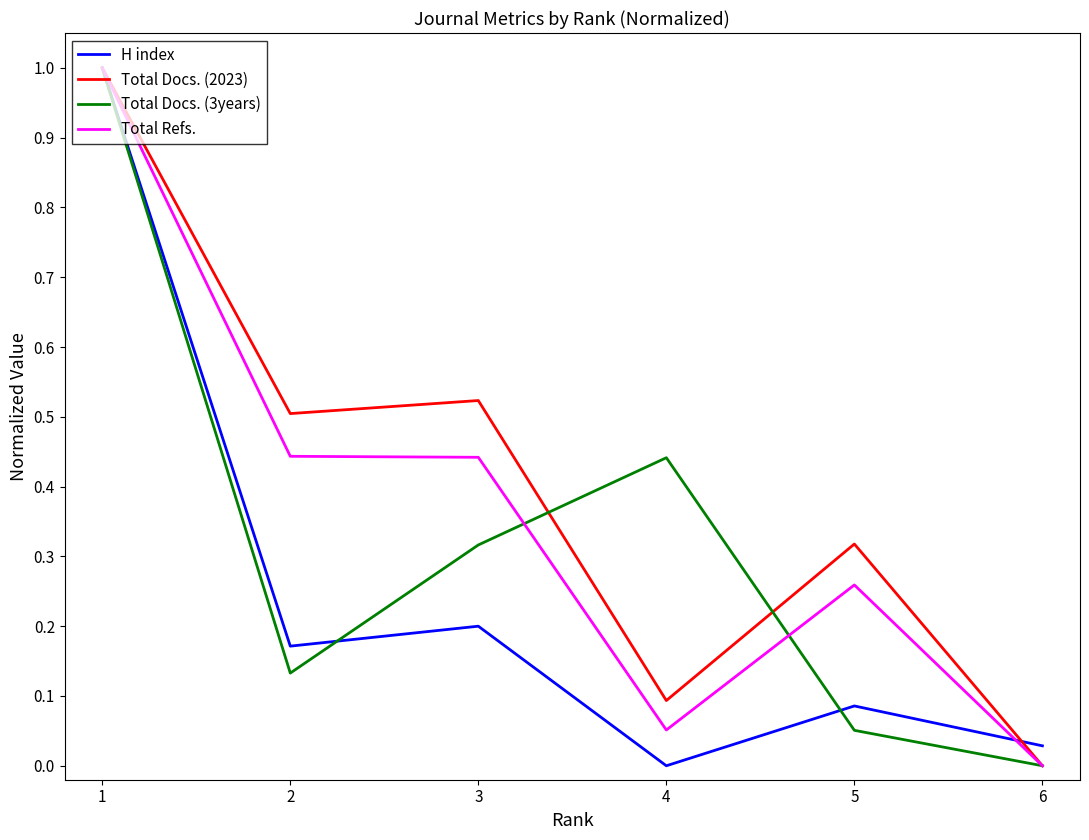

How many lines are shown in the chart?

4